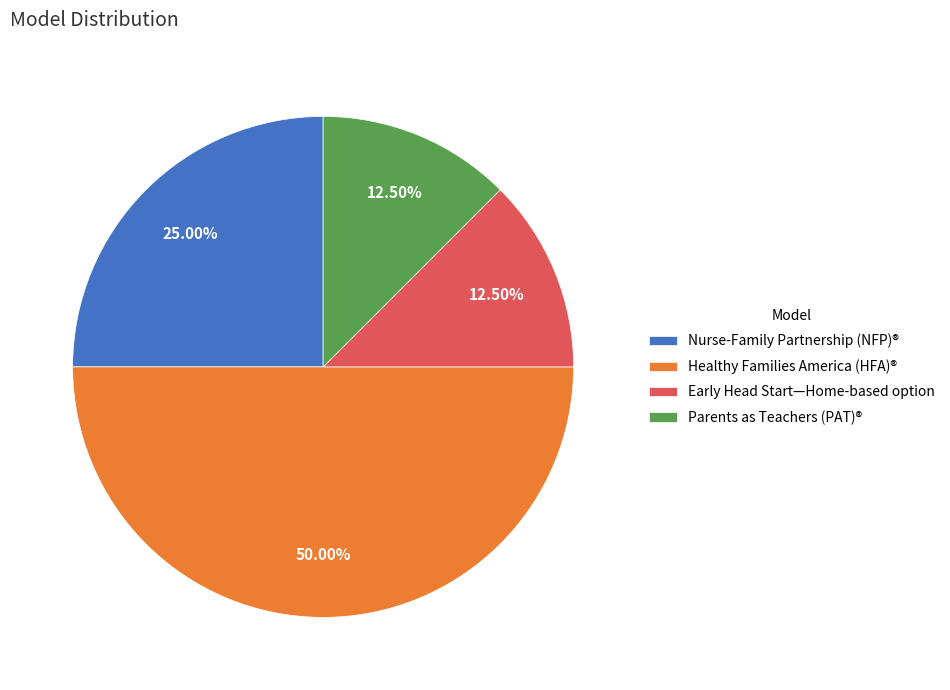

Which slice is the largest?

Healthy Families America (HFA)®